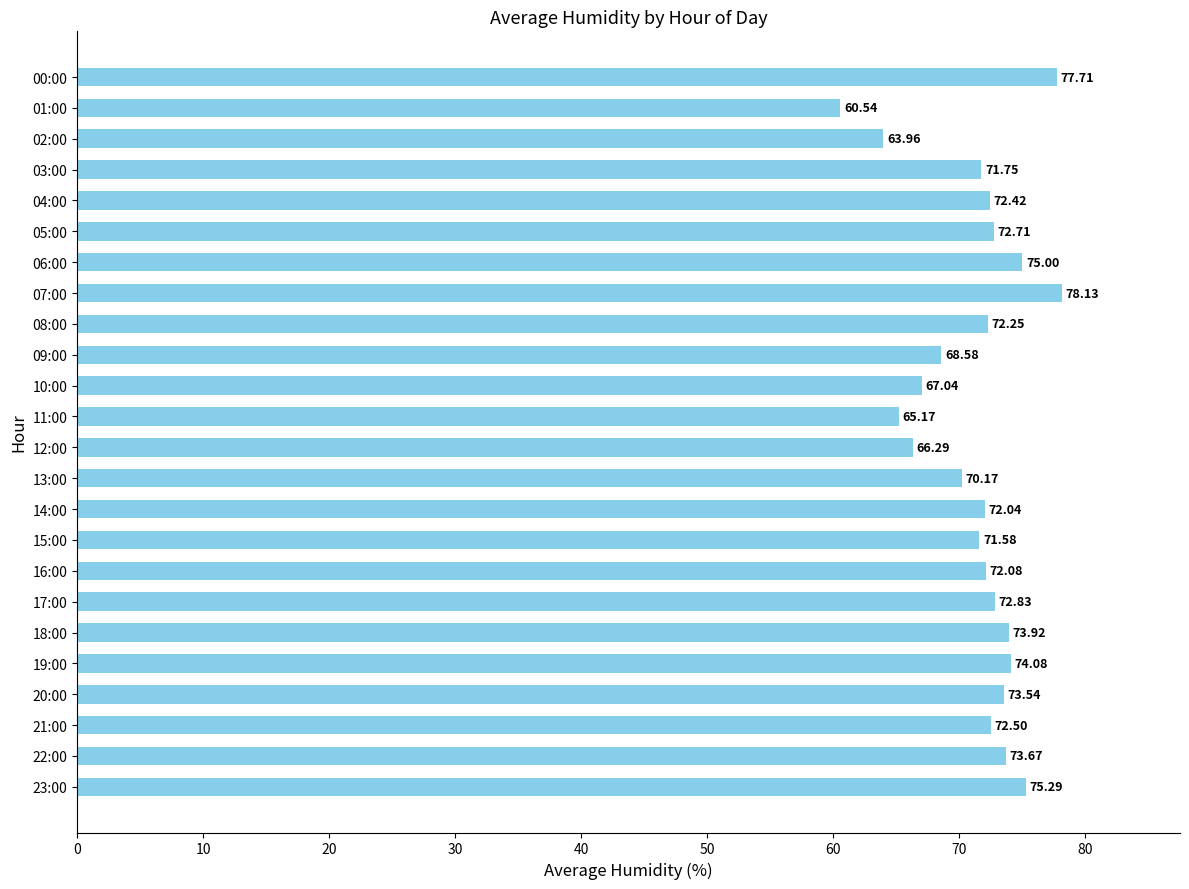

Rank the categories by value from highest to lowest.

07:00, 00:00, 23:00, 06:00, 19:00, 18:00, 22:00, 20:00, 17:00, 05:00, 21:00, 04:00, 08:00, 16:00, 14:00, 03:00, 15:00, 13:00, 09:00, 10:00, 12:00, 11:00, 02:00, 01:00